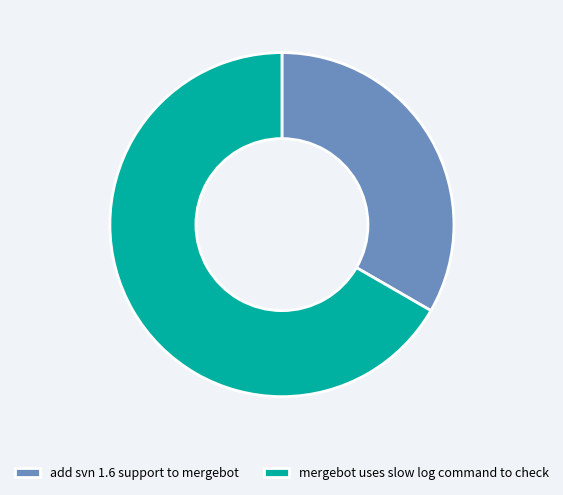

What is the ratio of the value at add svn 1.6 support to mergebot to the value at mergebot uses slow log command to check?

0.5